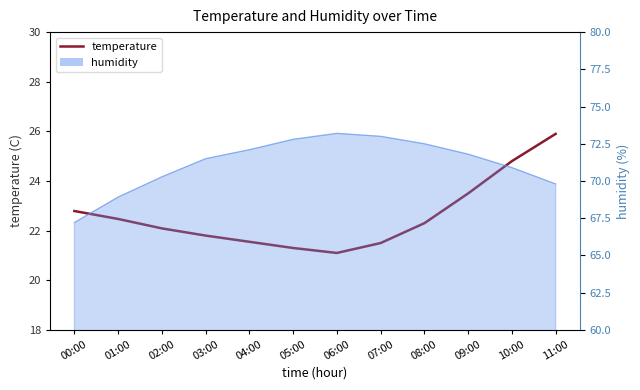

Where is the data nearest to the value 23?

00:00